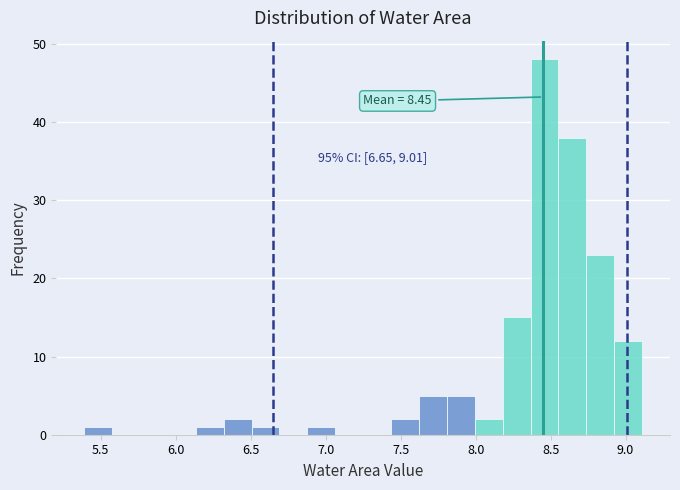

Around what value on the x-axis is the tallest bar? Give the approximate position of its centre, as read against the axis.

8.45